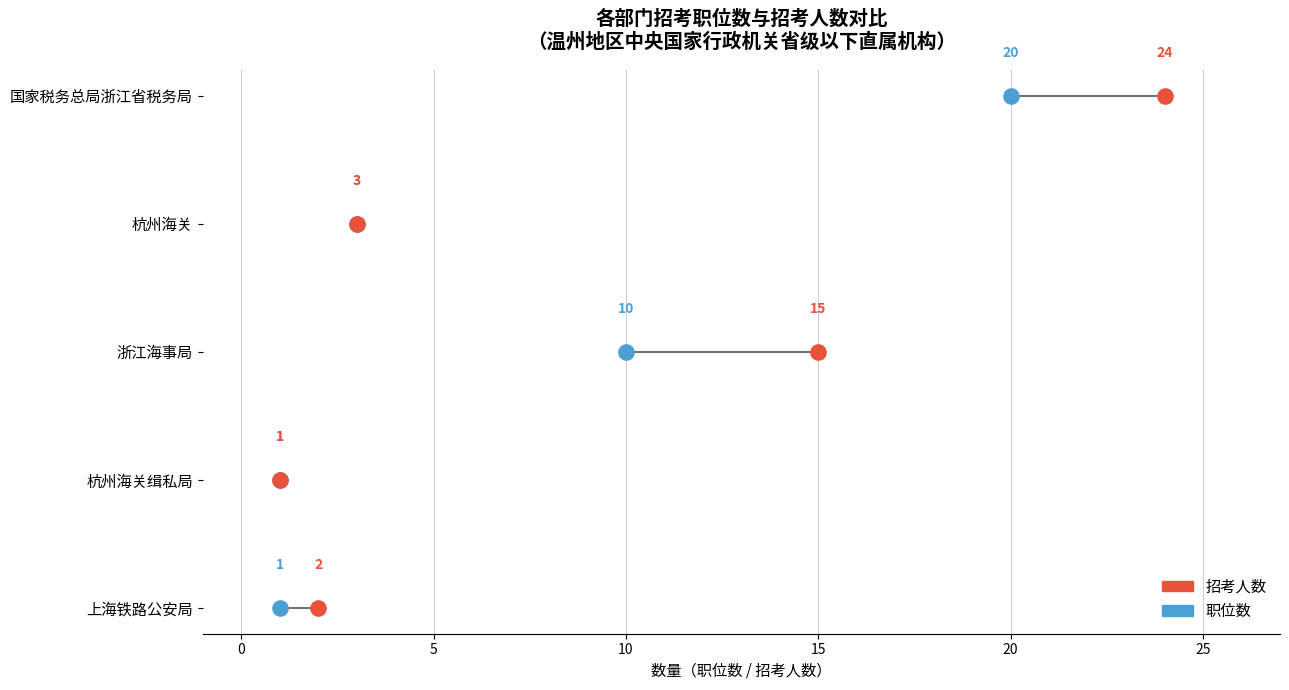

What are all the series names shown in the legend?

招考人数, 职位数